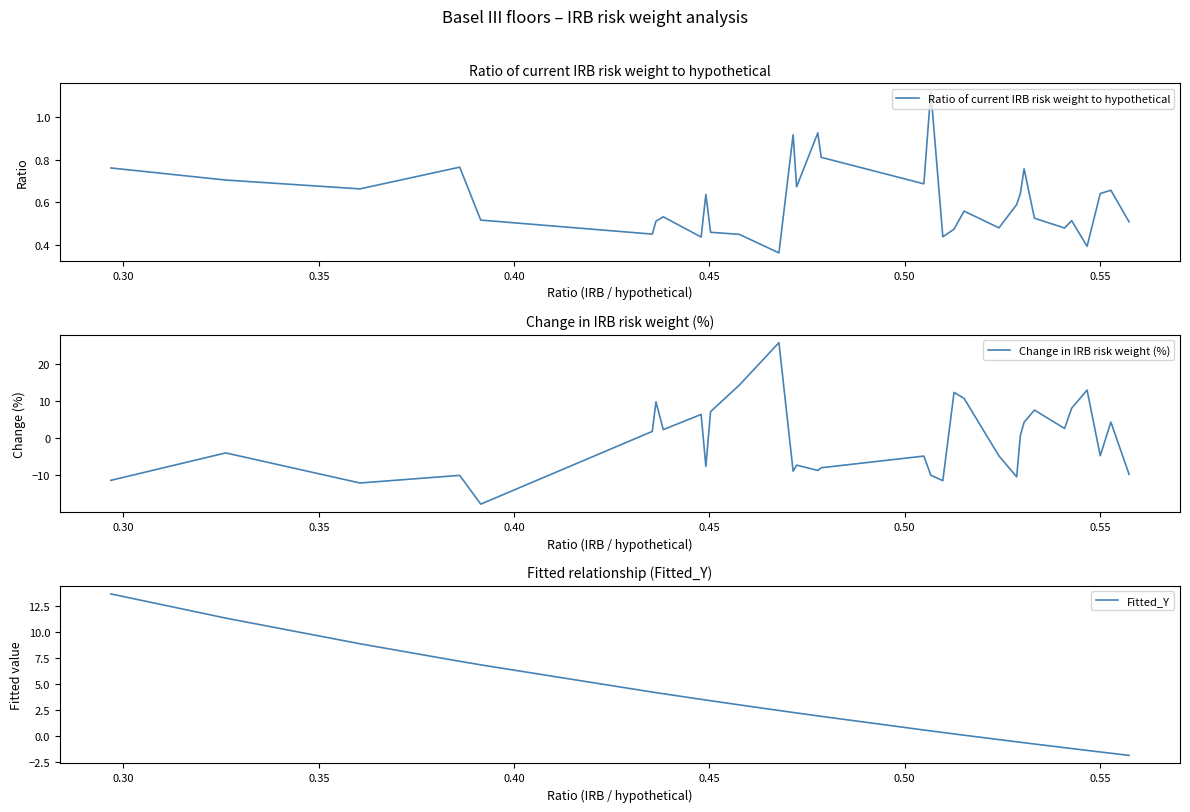

What is the highest value of the Change in IRB risk weight (%) series?

25.7